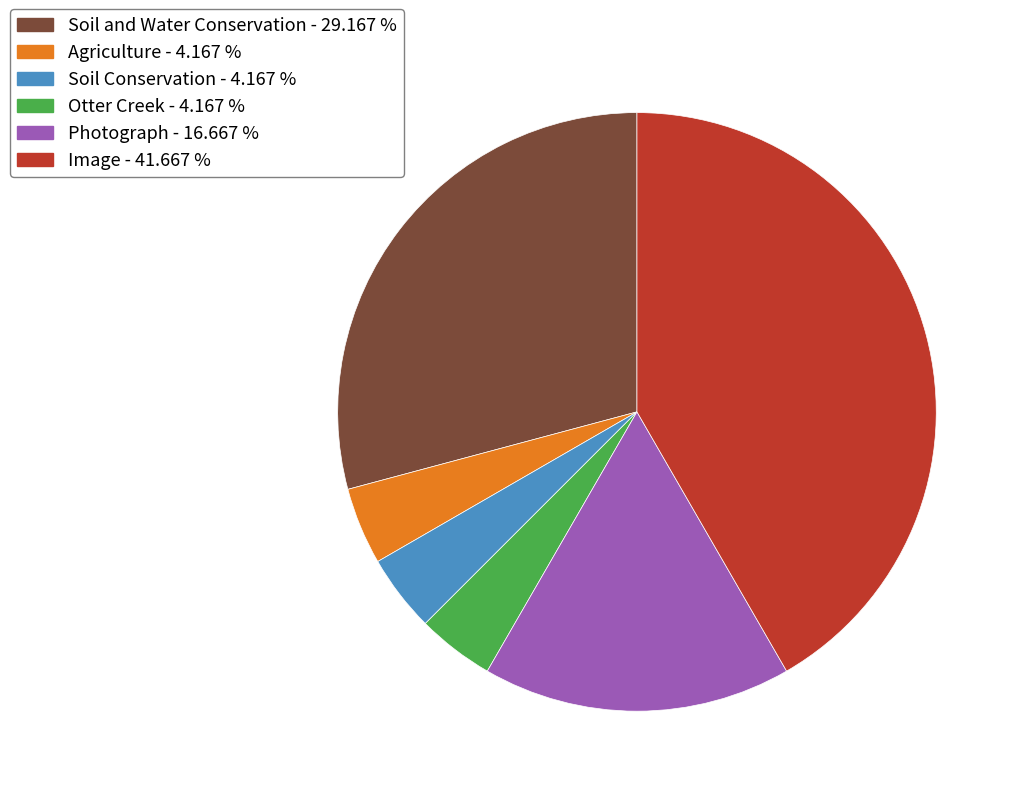

Combined, do Soil and Water Conservation - 29.167 % and Image - 41.667 % account for over 50%?

Yes